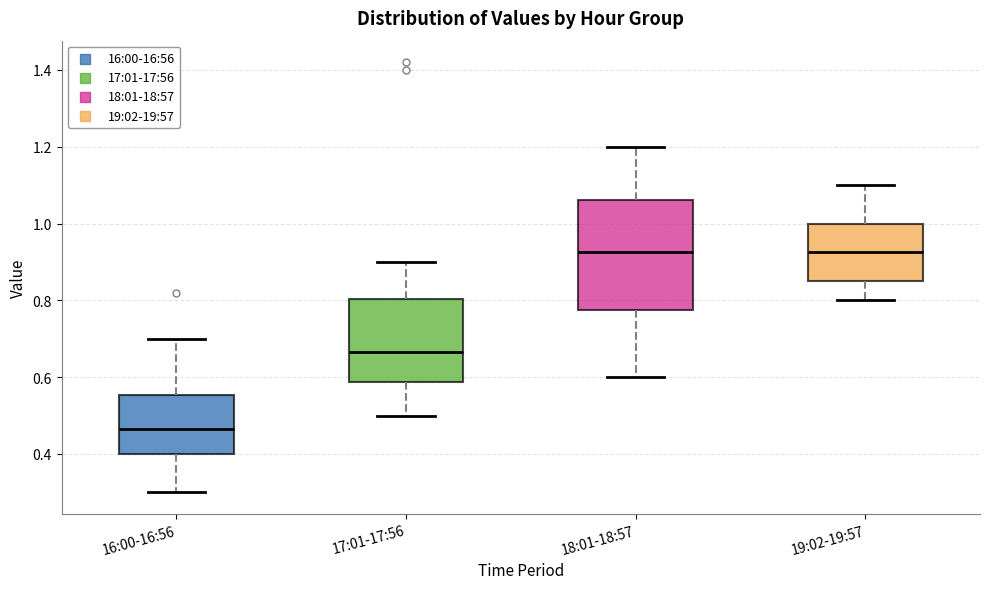

Reading left to right, transcribe this box plot: for each box, give where its median line is, the range the box spans, and where its two whiskers end, as read against the y-axis. The values are not printed on the chart, so give them approximately, as read against the axis.

16:00-16:56: median 0.46, box 0.40 to 0.56, whiskers 0.30 to 0.70
17:01-17:56: median 0.66, box 0.58 to 0.80, whiskers 0.50 to 0.90
18:01-18:57: median 0.92, box 0.78 to 1.06, whiskers 0.60 to 1.20
19:02-19:57: median 0.92, box 0.86 to 1.00, whiskers 0.80 to 1.10